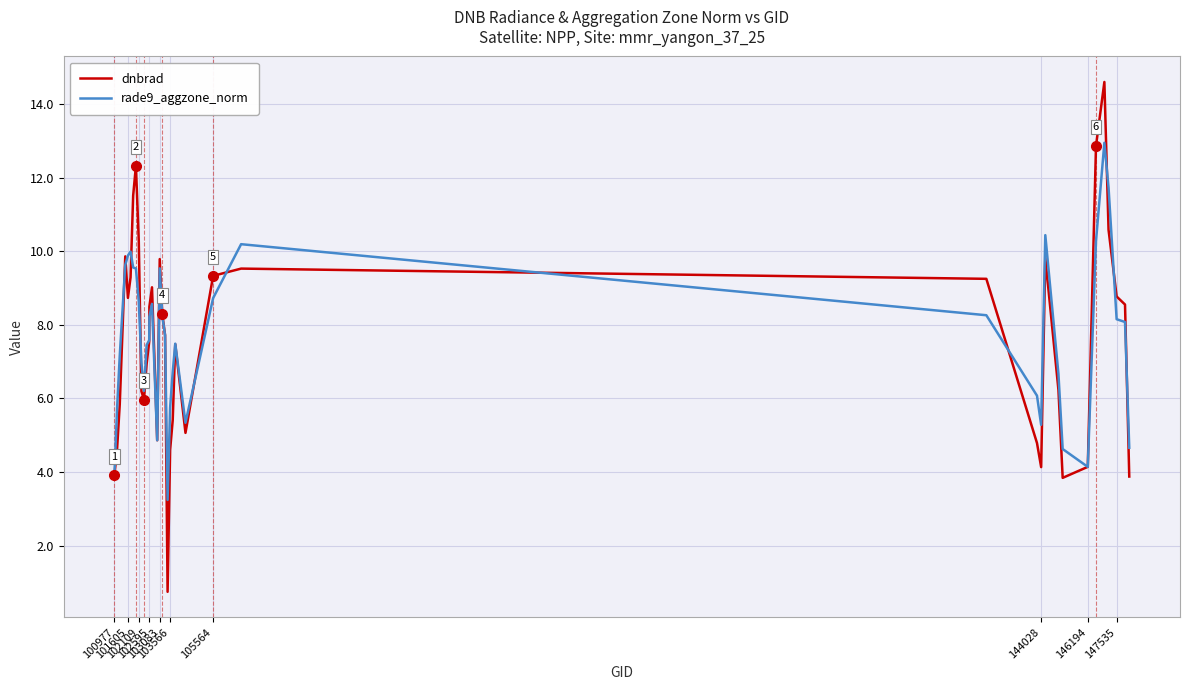

Which series has the widest spread of values?

dnbrad